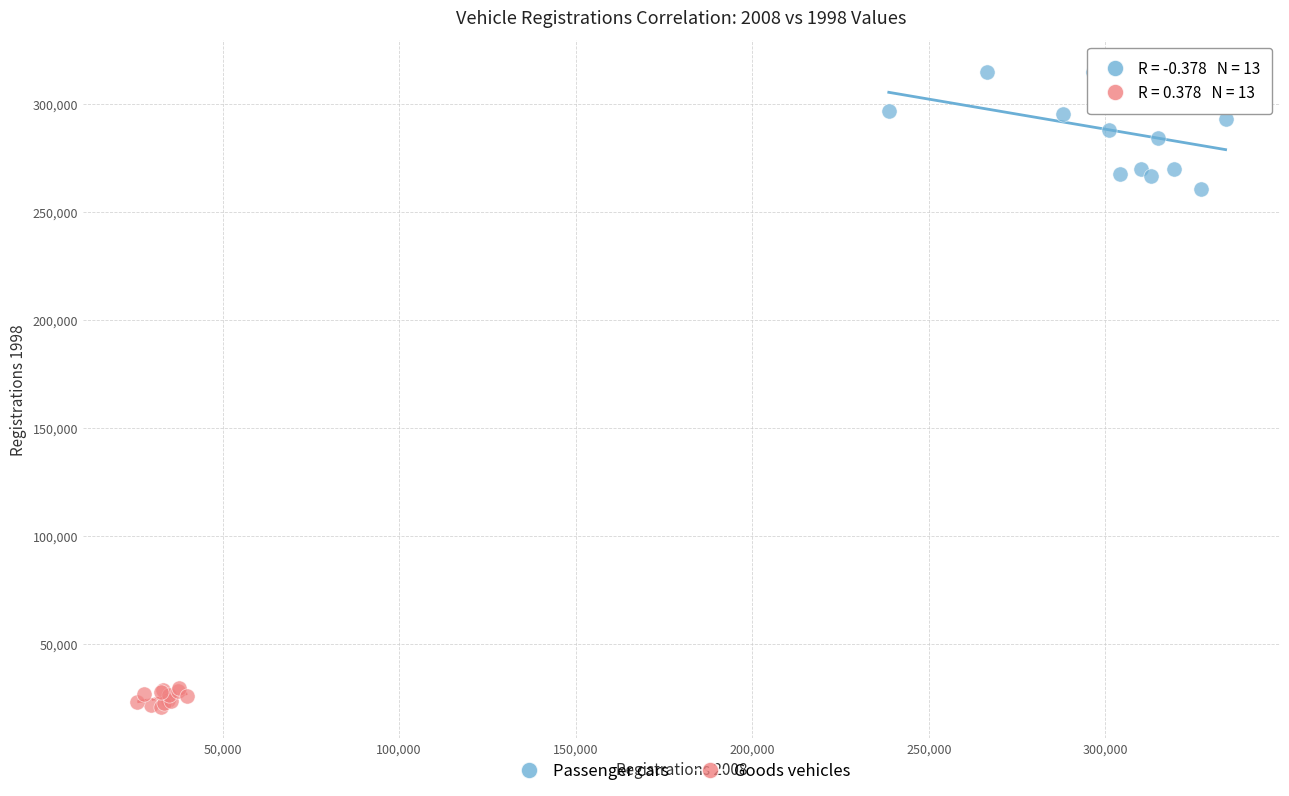

What are all the series names shown in the legend?

Passenger cars, Goods vehicles